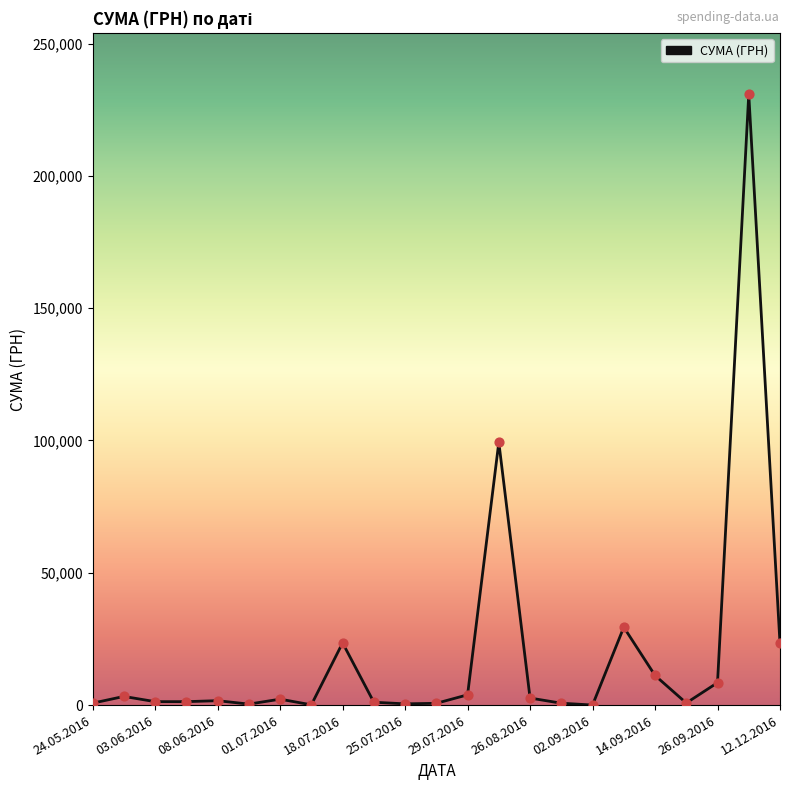

What is the difference between the maximum and minimum values?

230824.8